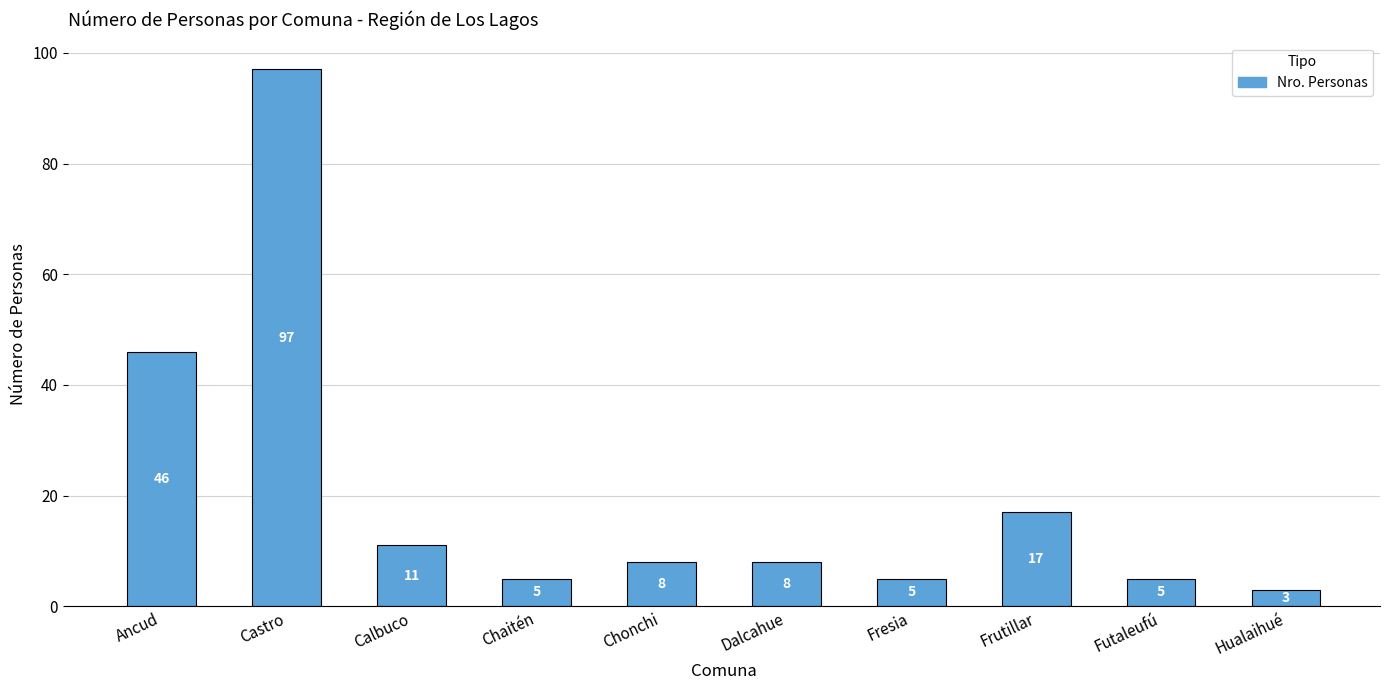

What is the difference between the maximum and second lowest values?

92